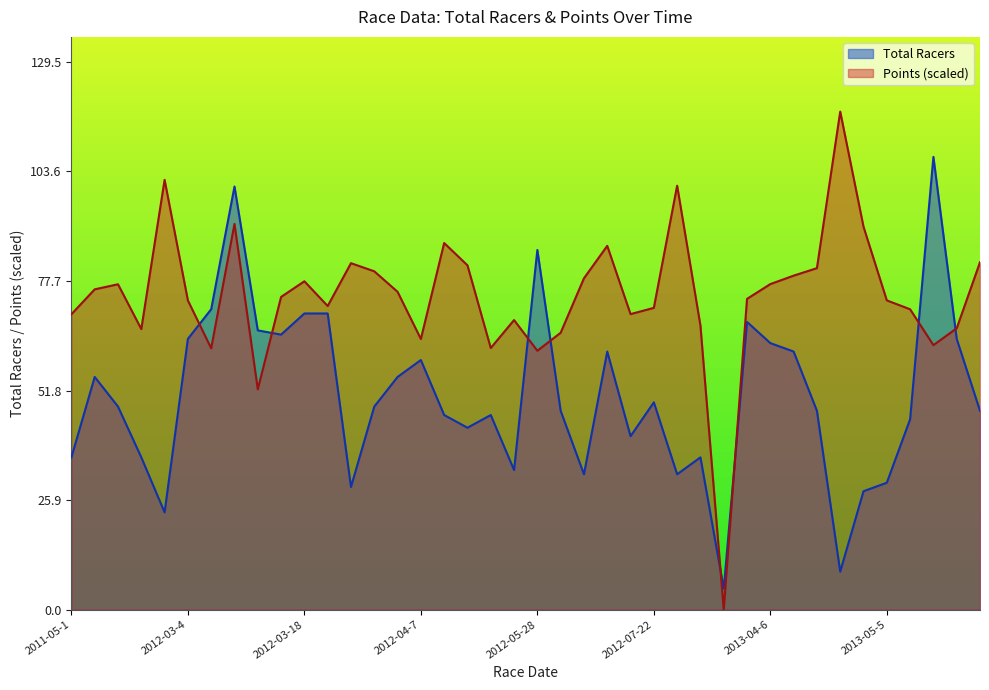

Is the value of Points at 2012-03-18 greater than the value of Total Racers at 2013-04-6?

Yes